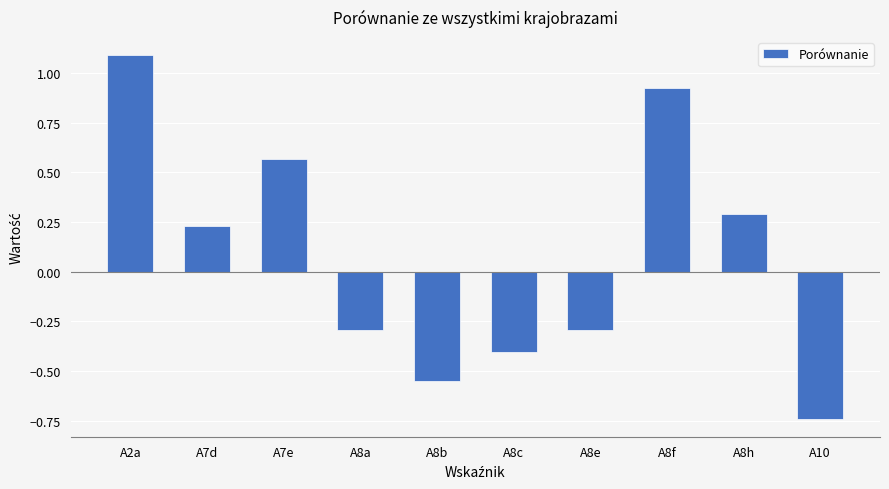

What is the change in value from A8c to A8e?

+0.1